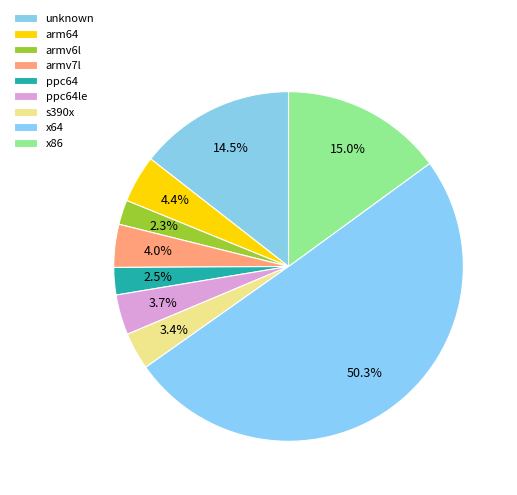

To the nearest percent, what portion does x64 represent?

50%